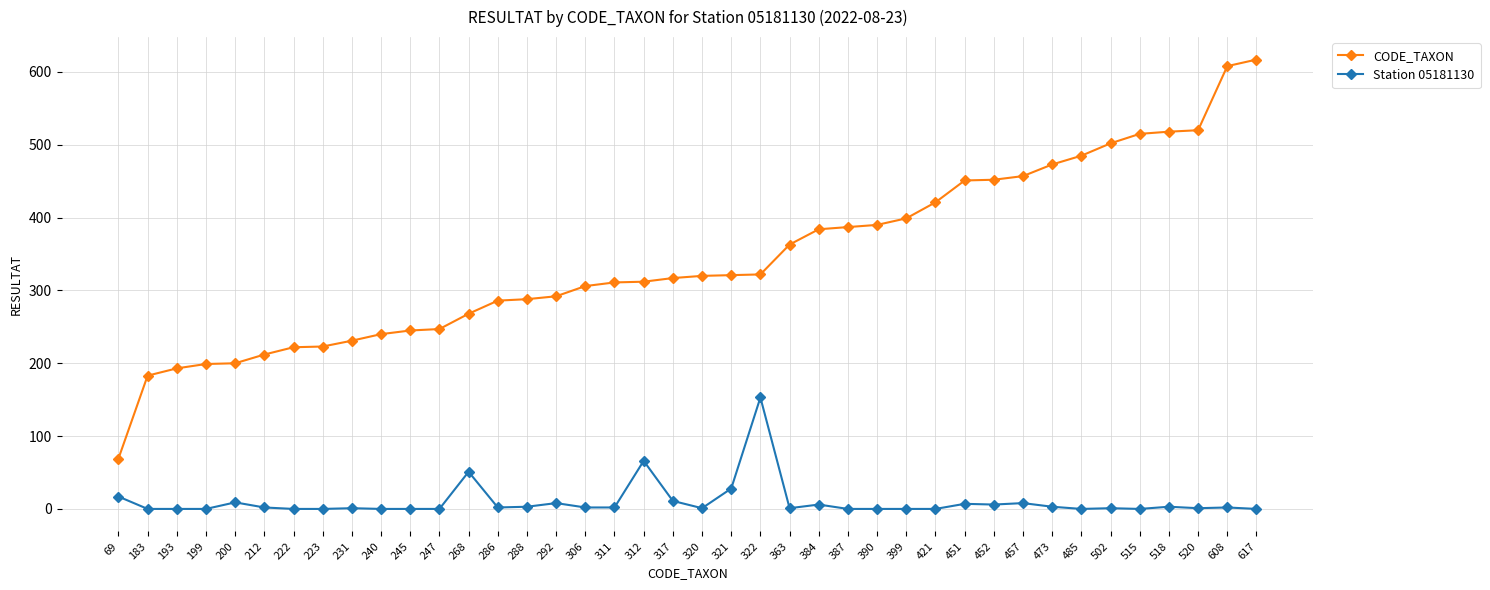

True or false: Station 05181130 has more than 2 points higher than both neighbors.

True